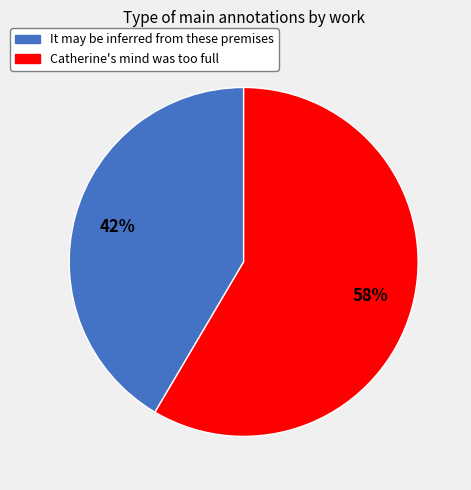

What percentage is the It may be inferred from these premises slice, to the nearest percent?

42%